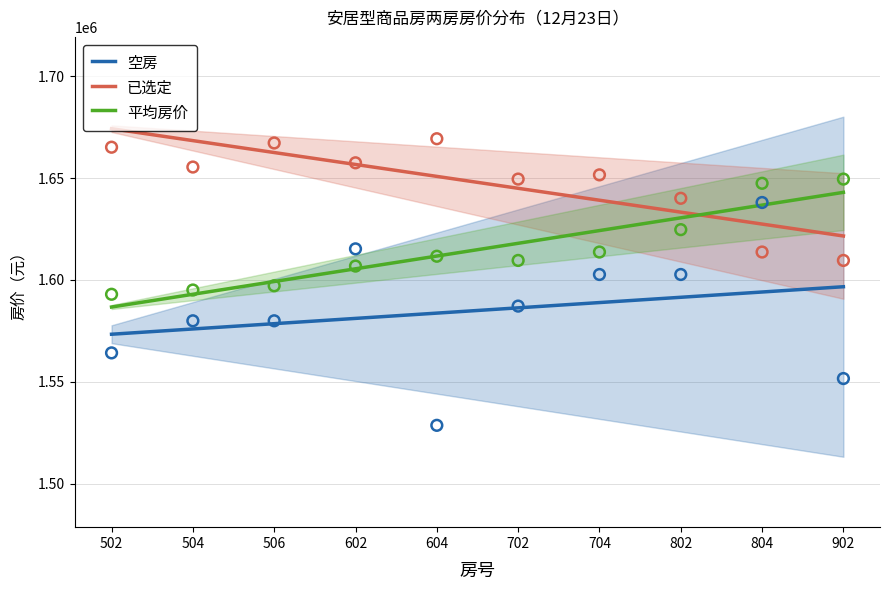

Which series has the widest spread of Y values?

平均房价